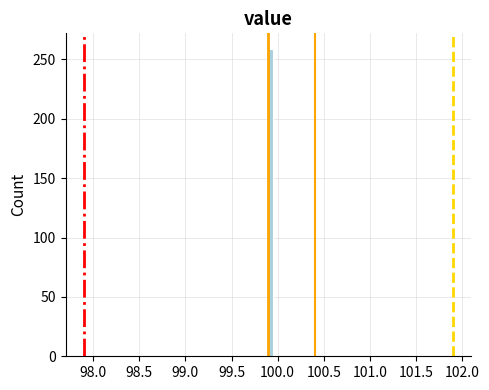

Around what value on the x-axis is the tallest bar? Give the approximate position of its centre, as read against the axis.

99.95